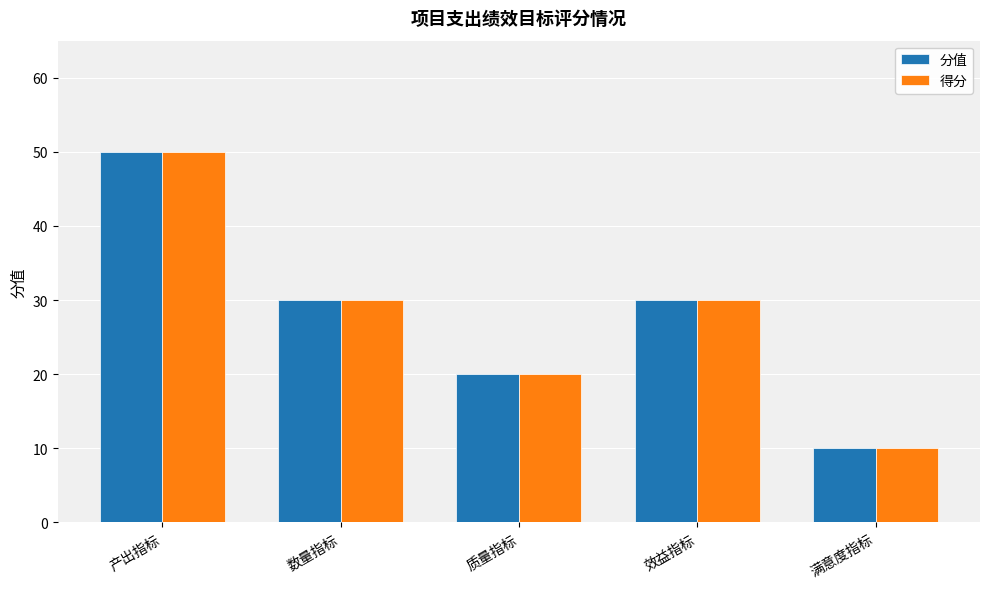

The 得分 series shows 30 at 数量指标. True or false?

True